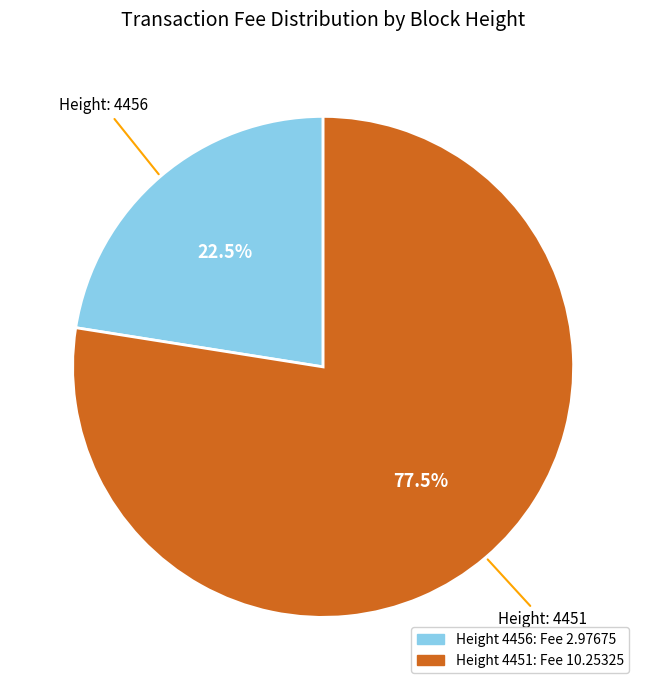

Is there a majority slice in this chart?

Yes